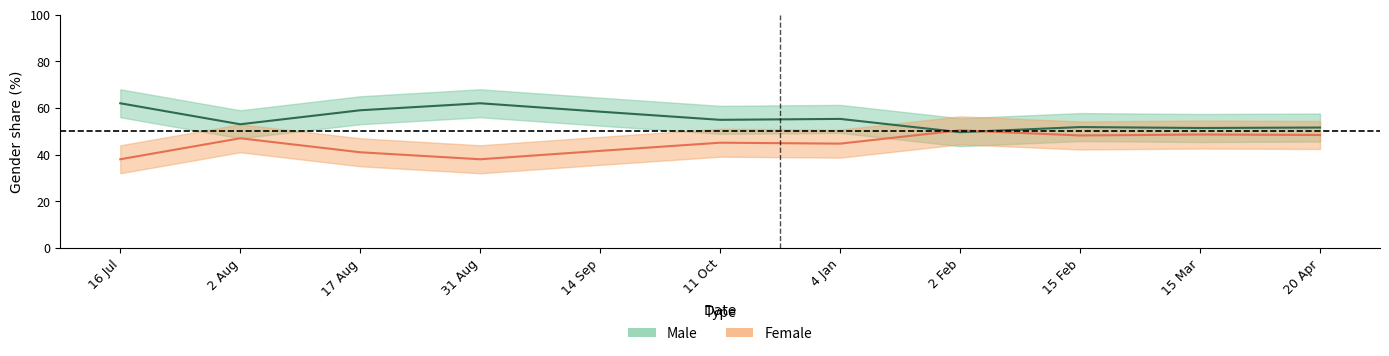

What position from the right is 14 Sep?

7